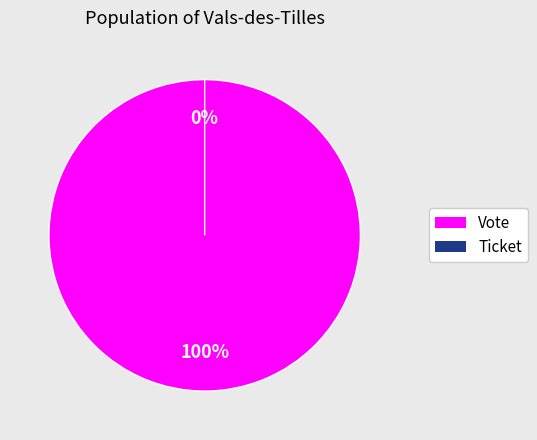

Does Ticket represent more than half of the total?

No